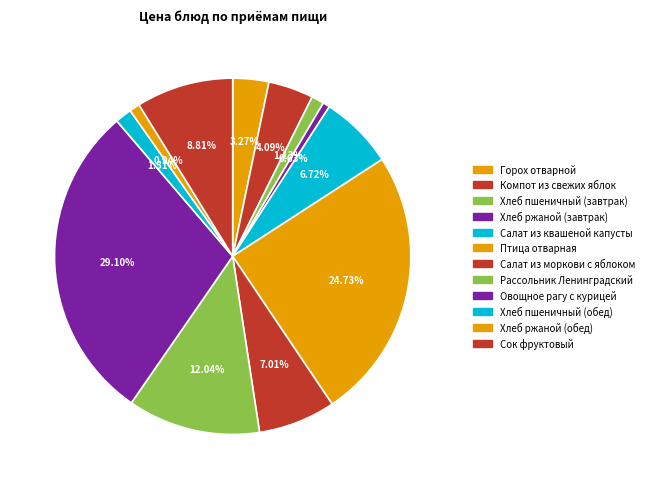

How many segments does this pie chart have?

12